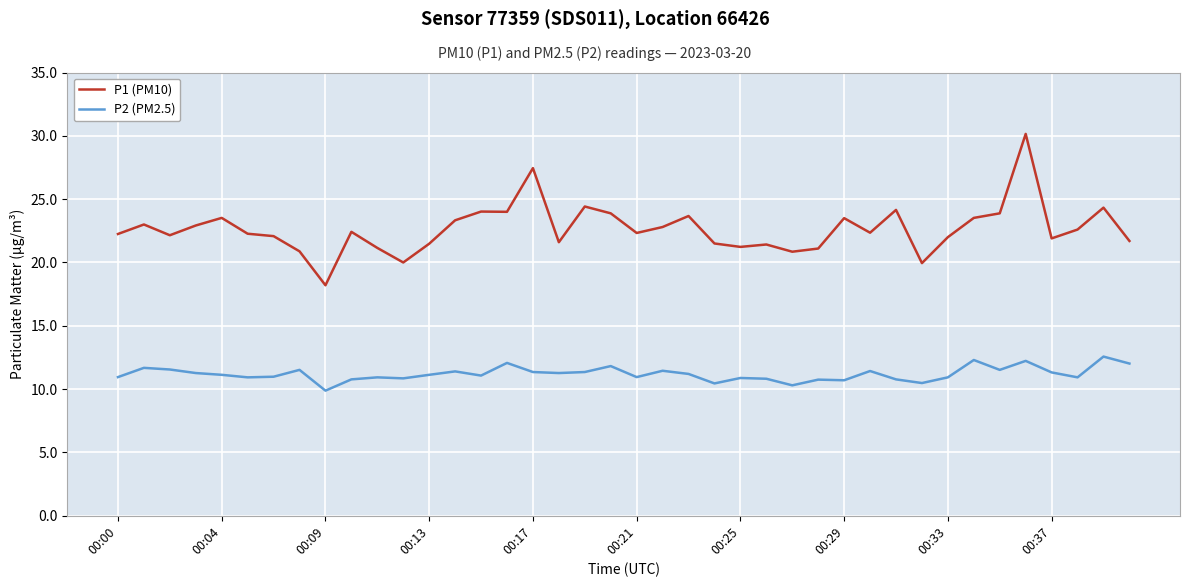

What is the lowest value of the P2 (PM2.5) series?

9.9